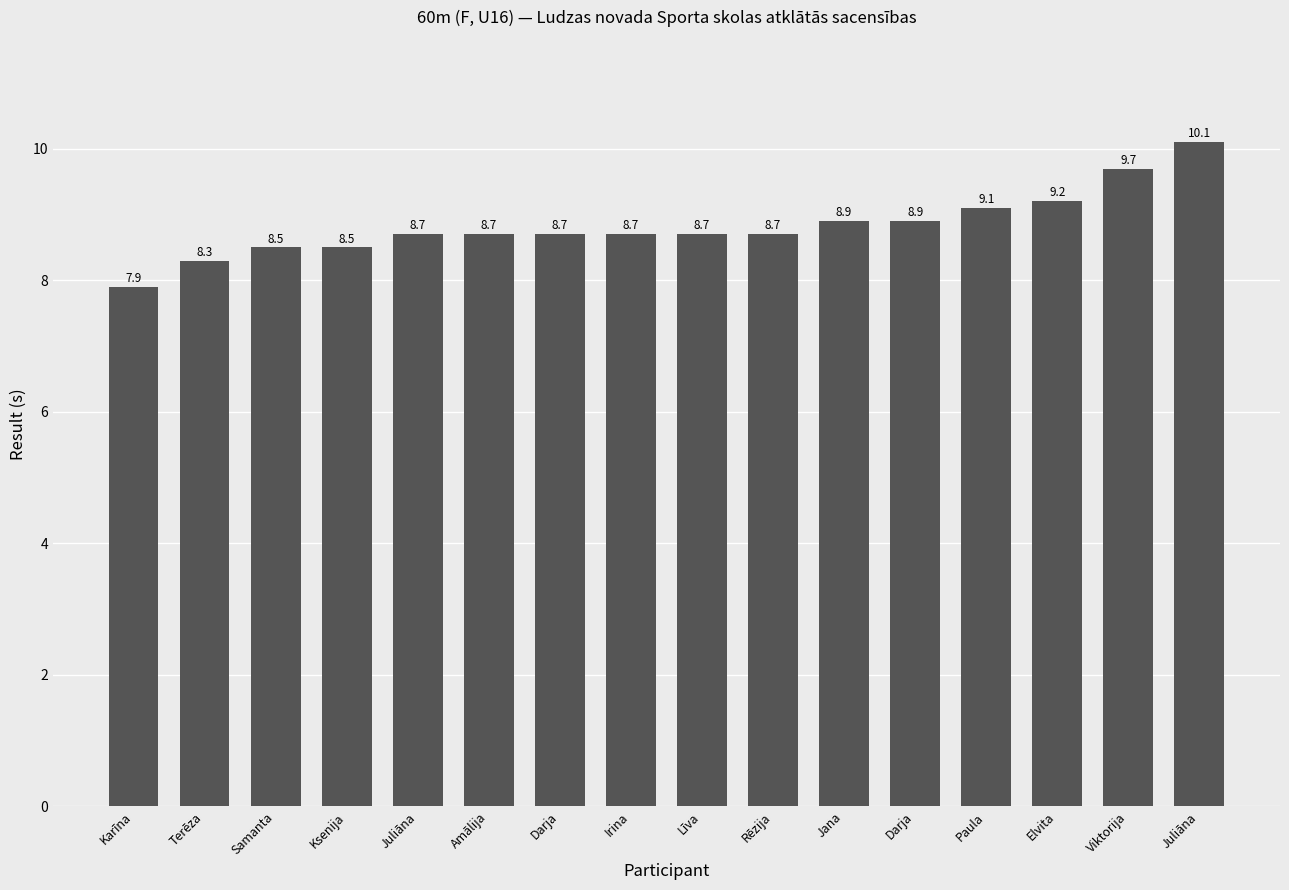

List the labels in order of value, smallest first.

Karīna, Terēza, Samanta, Ksenija, Juliāna, Amālija, Darja, Irina, Līva, Rēzija, Jana, Darja, Paula, Elvita, Viktorija, Juliāna